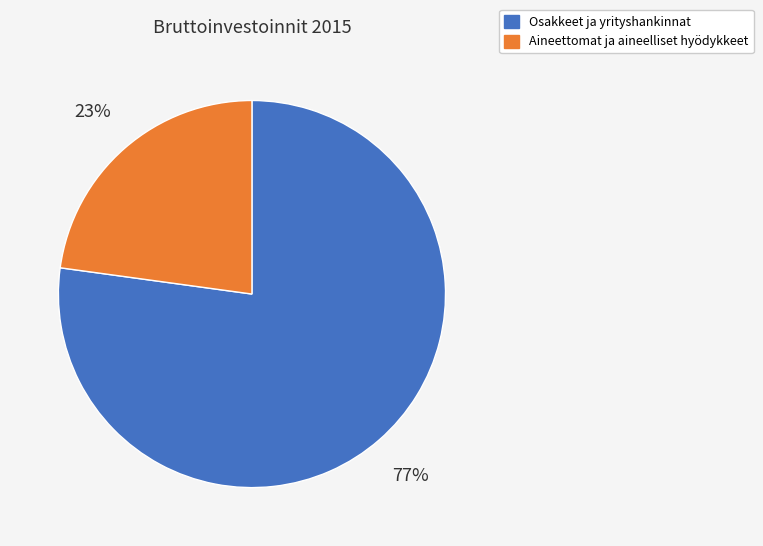

Count the number of slices in the pie.

2